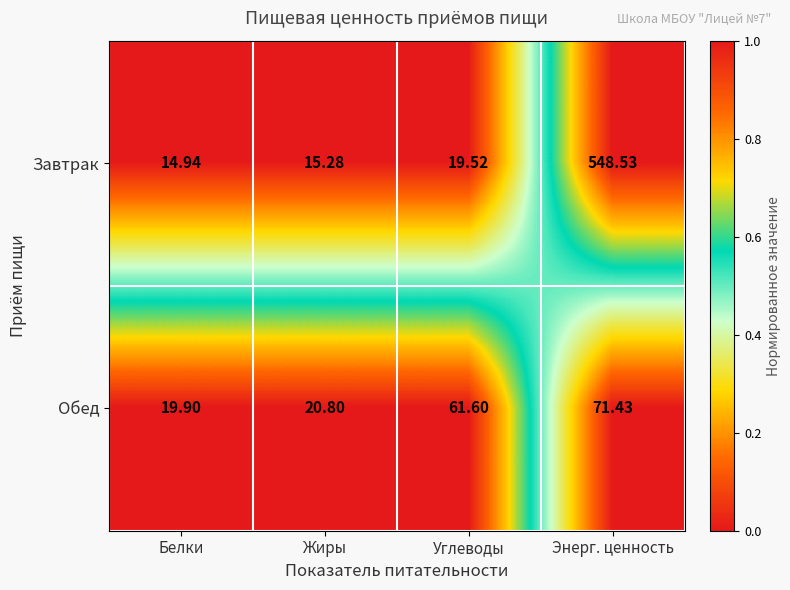

At which label is Завтрак closest to 281?

Углеводы